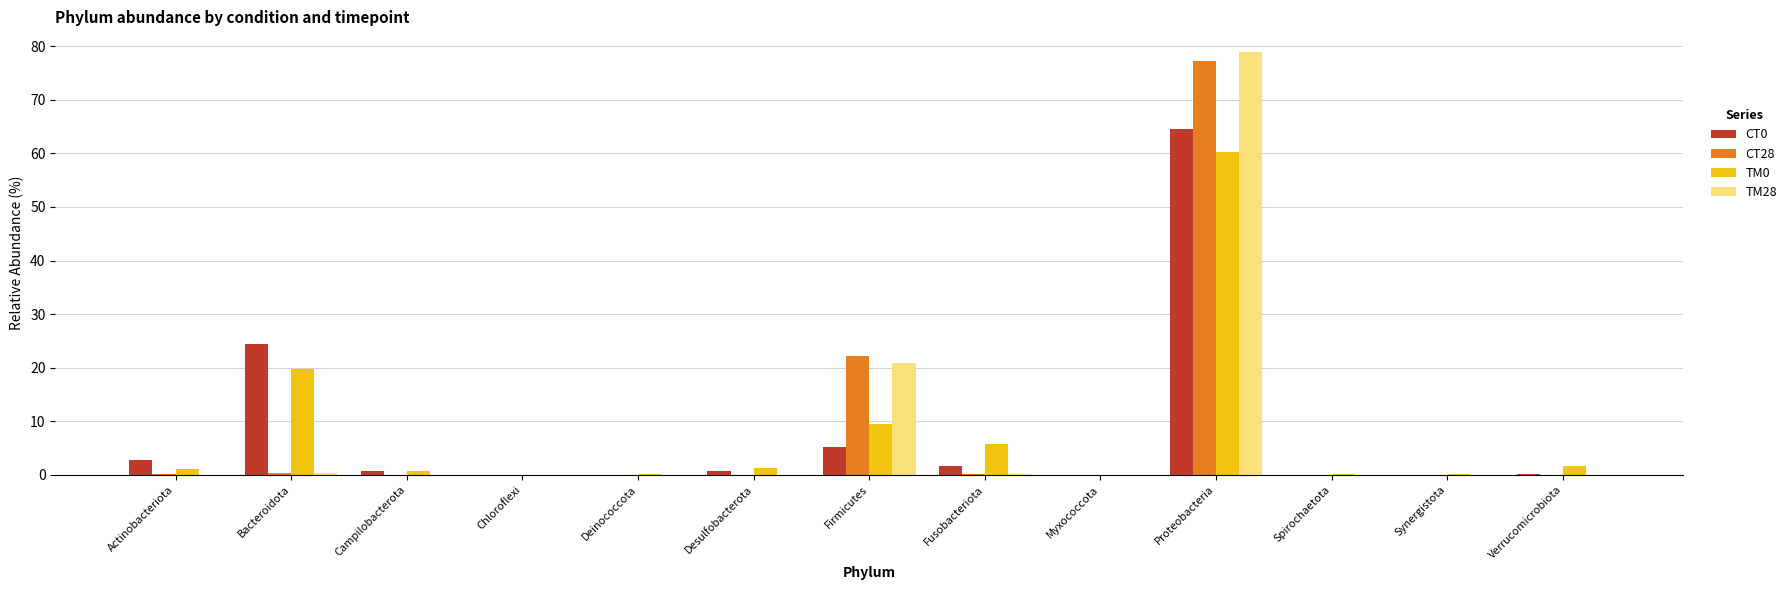

What is the sum of all TM28 values?

100.0